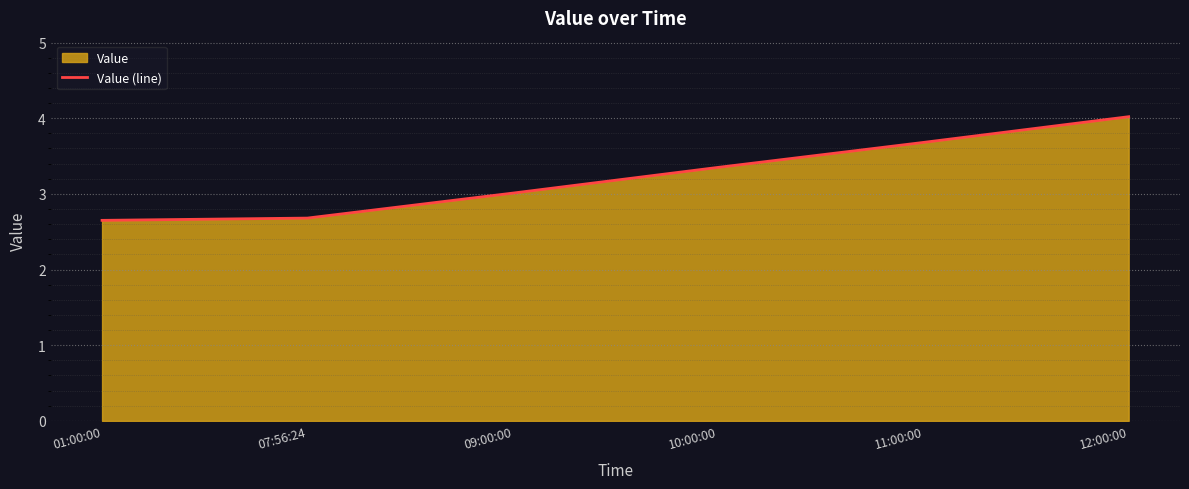

Reading left to right, list all the values displayed in this chart.

2.6	2.7	3.0	3.4	3.7	4.0